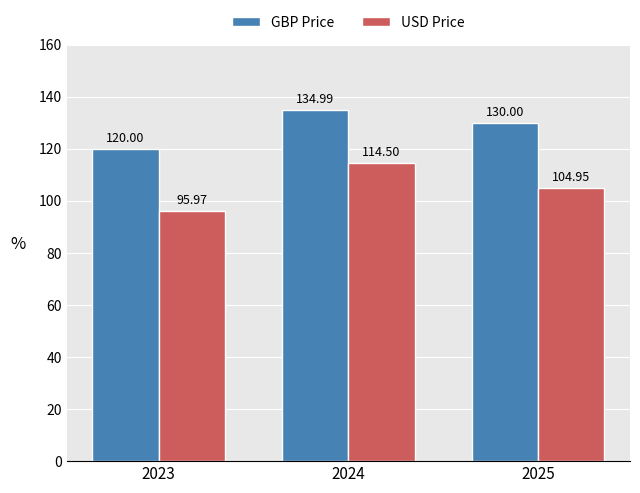

Which series has the largest total across all categories?

GBP Price